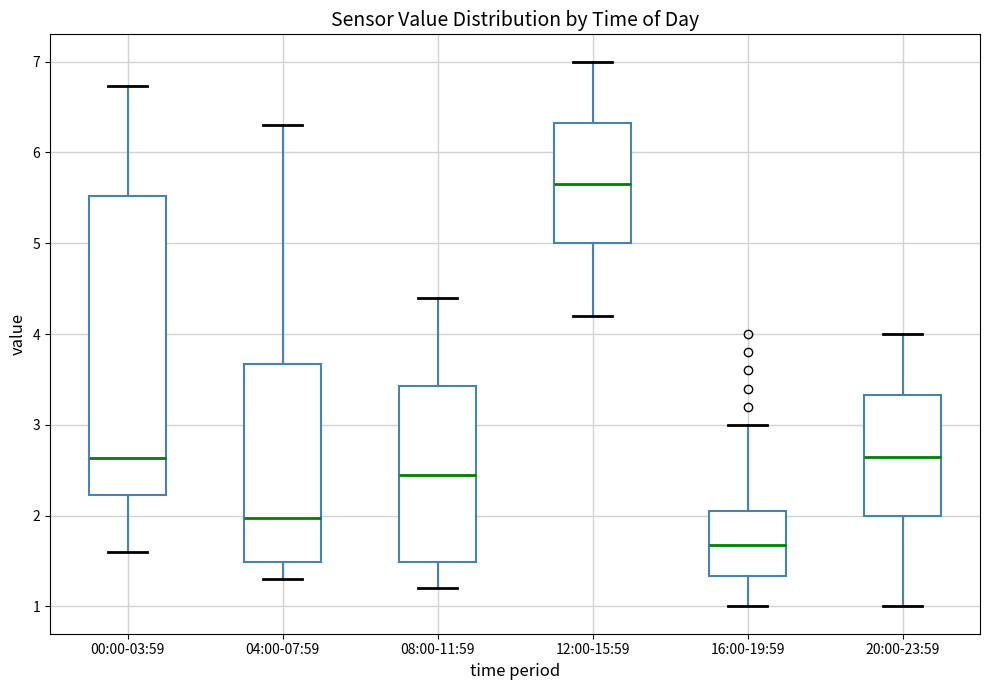

Where is the upper edge of the box for 04:00-07:59 on the y-axis? The values are not printed on the chart, so give them approximately, as read against the axis.

3.7